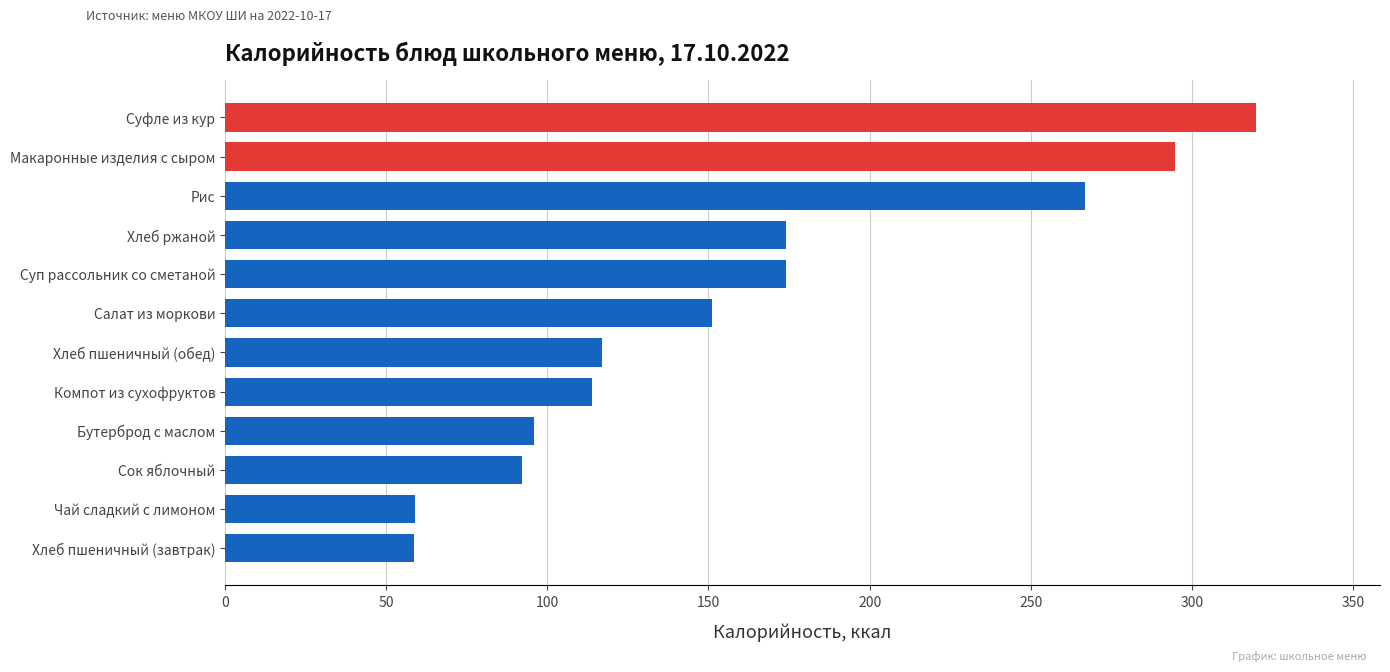

What is the minimum value shown in the chart?

58.5